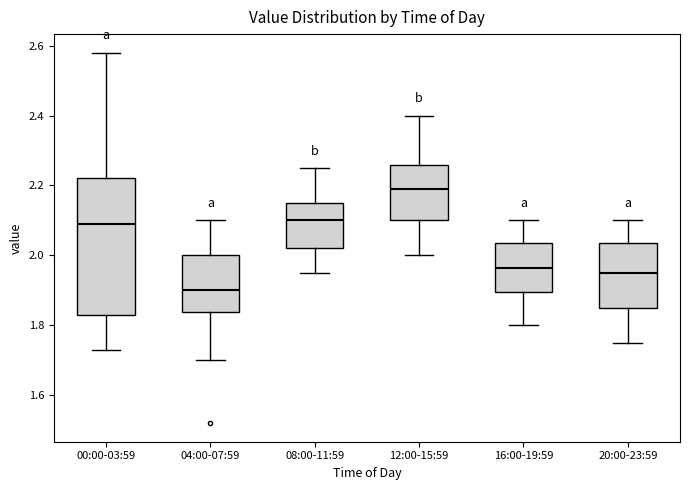

Comparing the boxes themselves (not the whiskers), which one is the tallest?

00:00-03:59